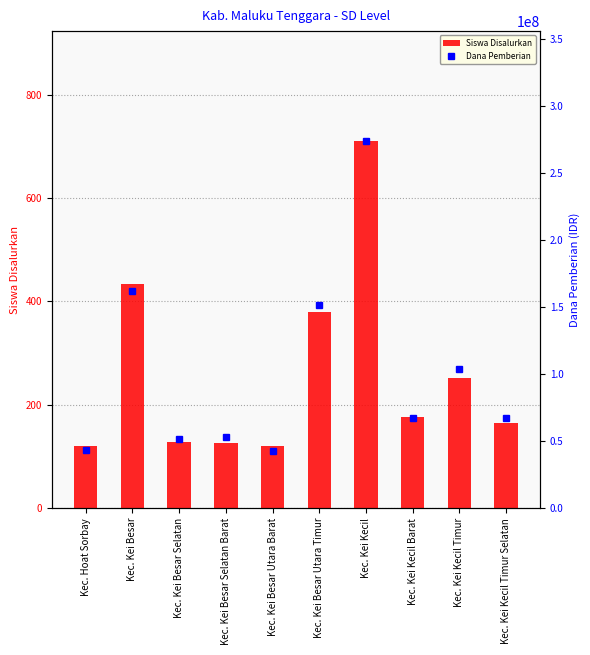

At which label does Dana Pemberian first exceed 67275000?

Kec. Kei Besar